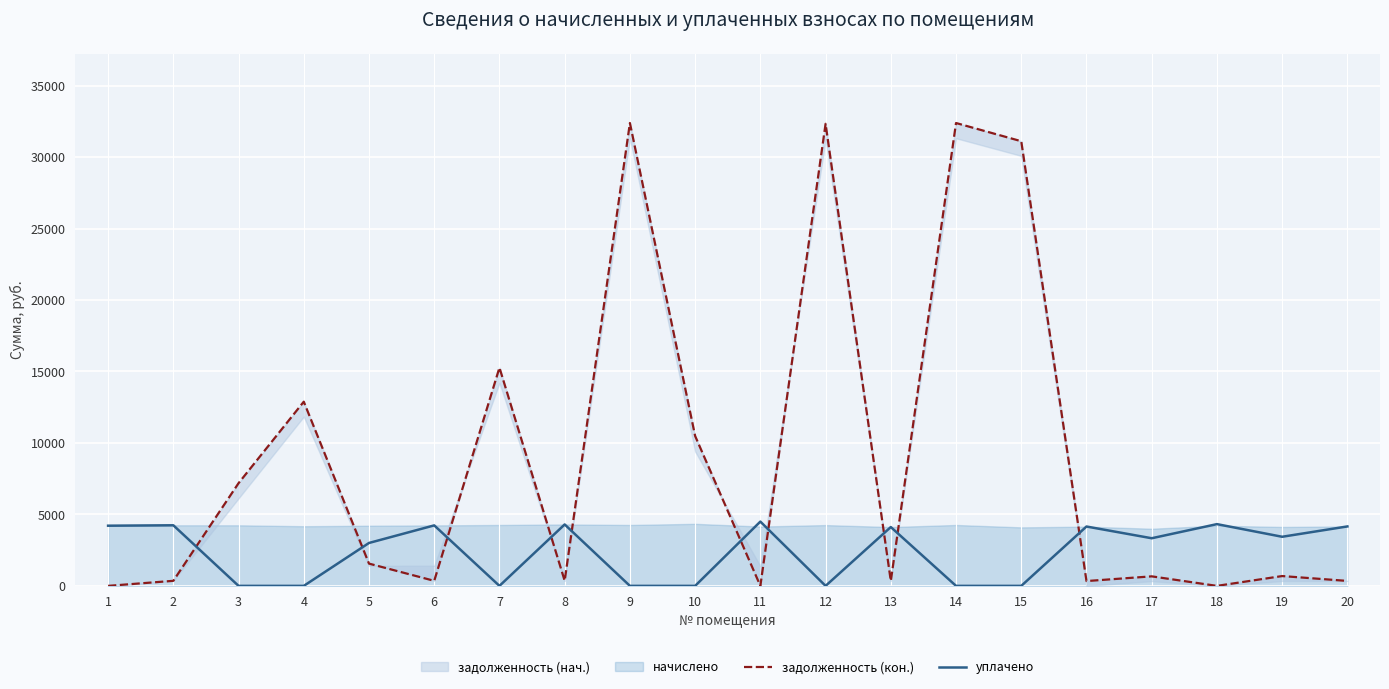

True or false: задолженность (кон.) and уплачено intersect in this chart.

True